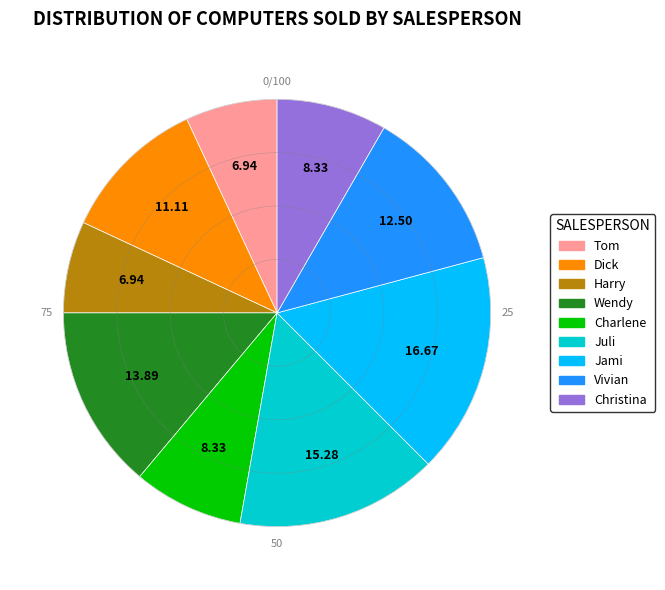

The Dick slice represents 3% of the pie. True or false?

False